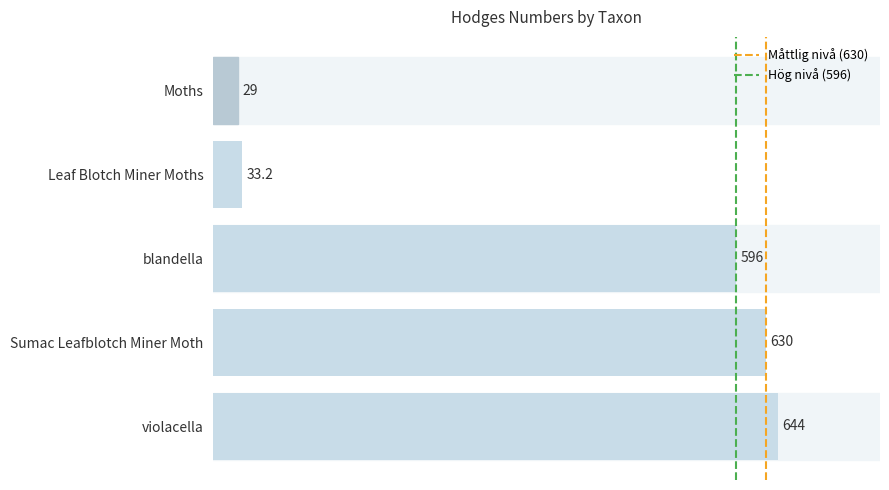

Between Moths and violacella, which is larger?

violacella